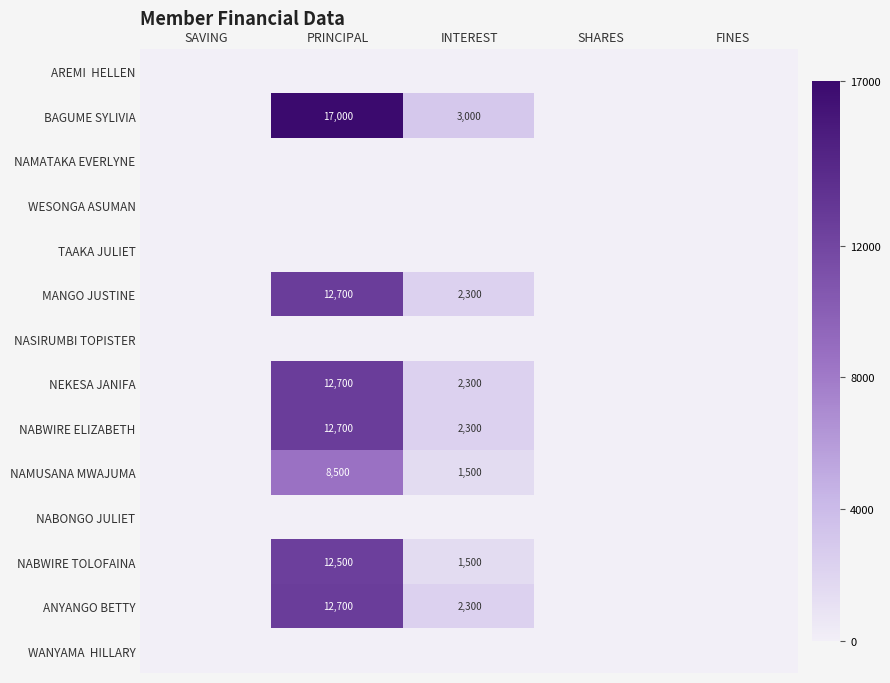

True or false: NABWIRE ELIZABETH has a value of 6176 at PRINCIPAL.

False